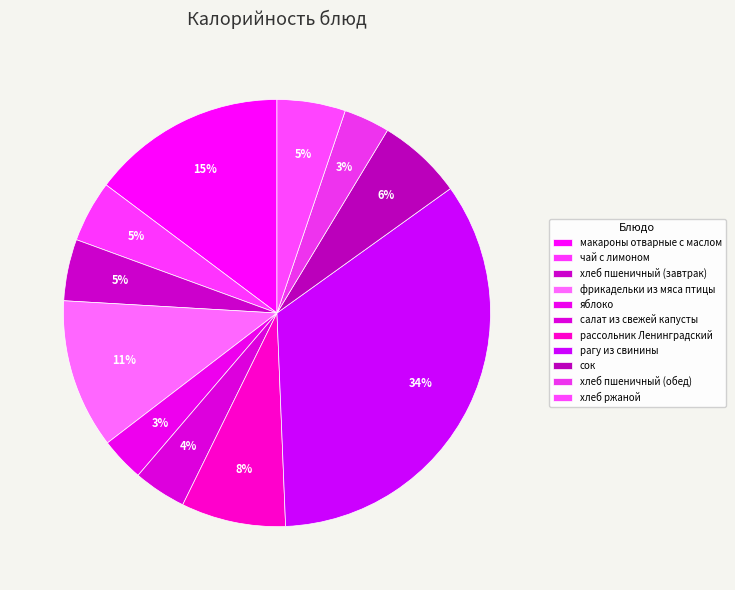

Is there any slice that represents more than half of the pie?

No